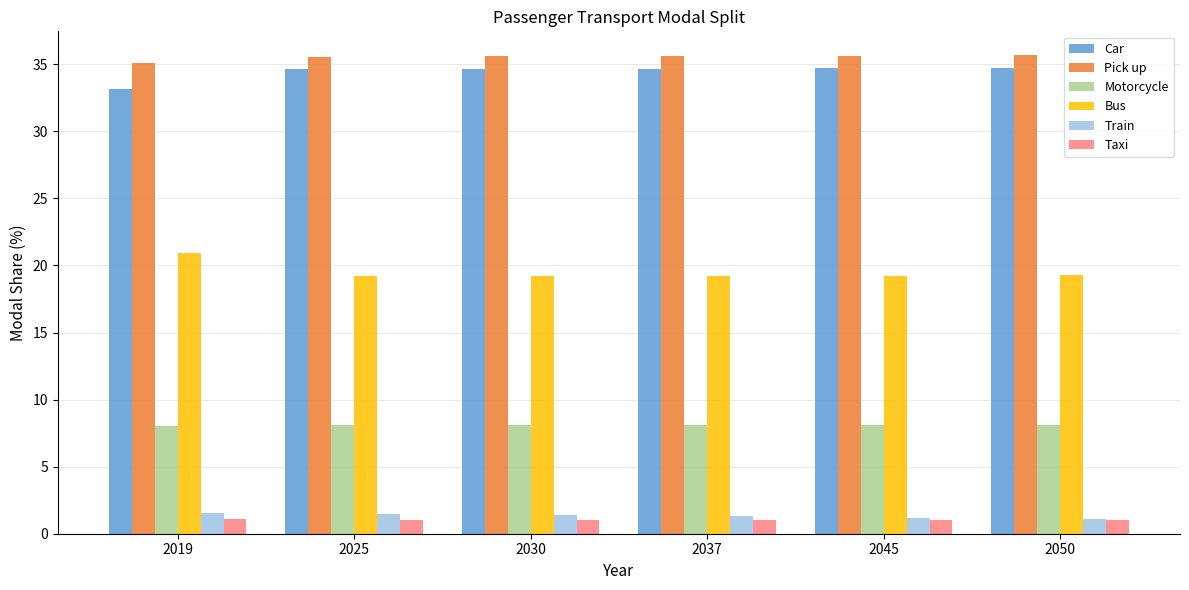

What is the sum of the Train values at 2019 and 2030?

2.9